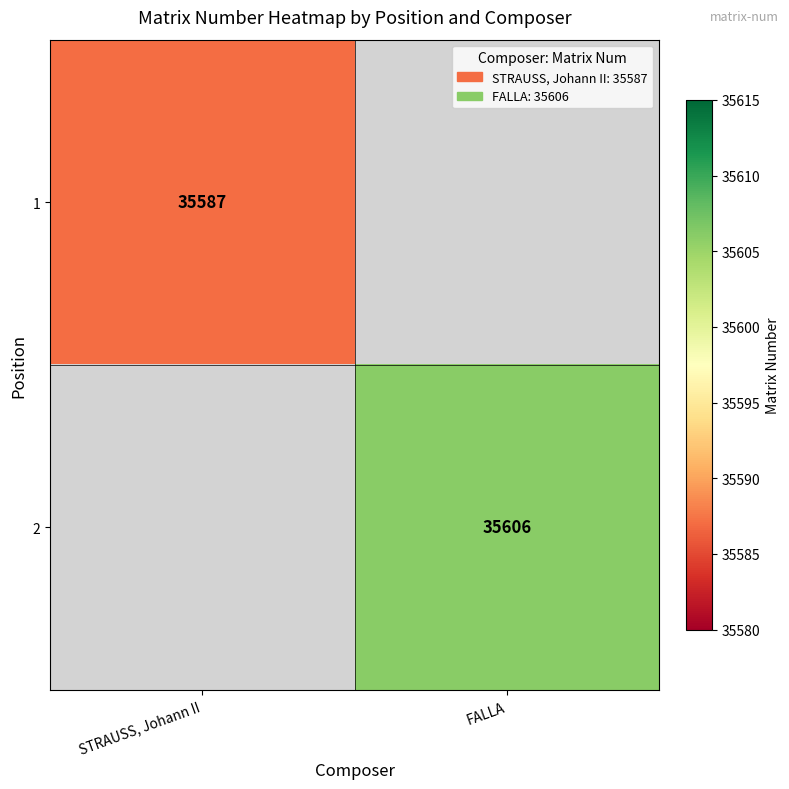

Is the value of 1 at STRAUSS, Johann II greater than the value of 2 at FALLA?

No